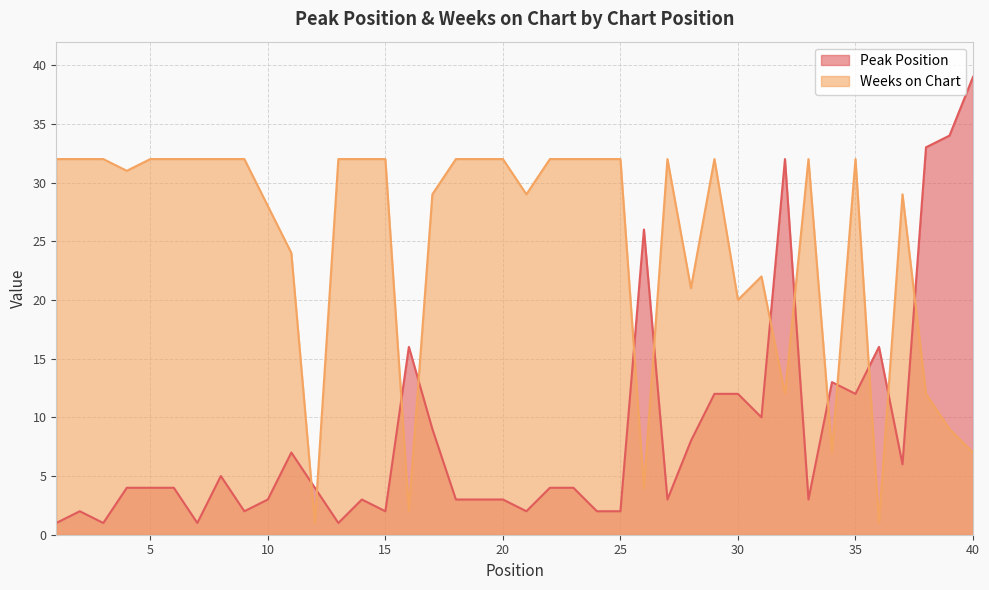

List the labels in order of Weeks on Chart value, largest first.

1, 2, 3, 5, 6, 7, 8, 9, 13, 14, 15, 18, 19, 20, 22, 23, 24, 25, 27, 29, 33, 35, 4, 17, 21, 37, 10, 11, 31, 28, 30, 32, 38, 39, 34, 40, 26, 16, 12, 36